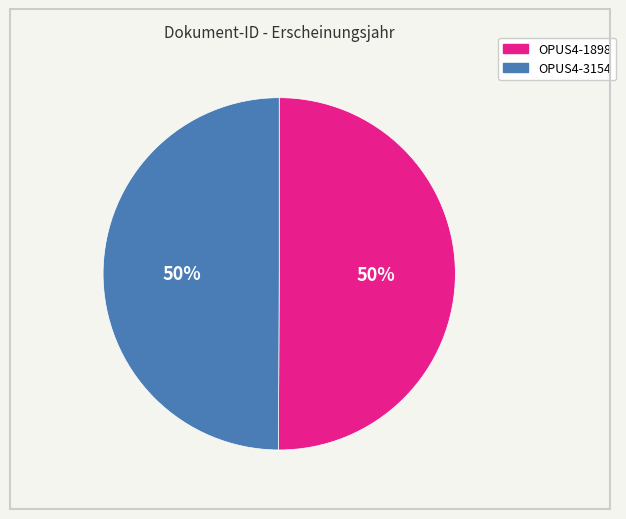

What percentage is the OPUS4-1898 slice, to the nearest percent?

50%